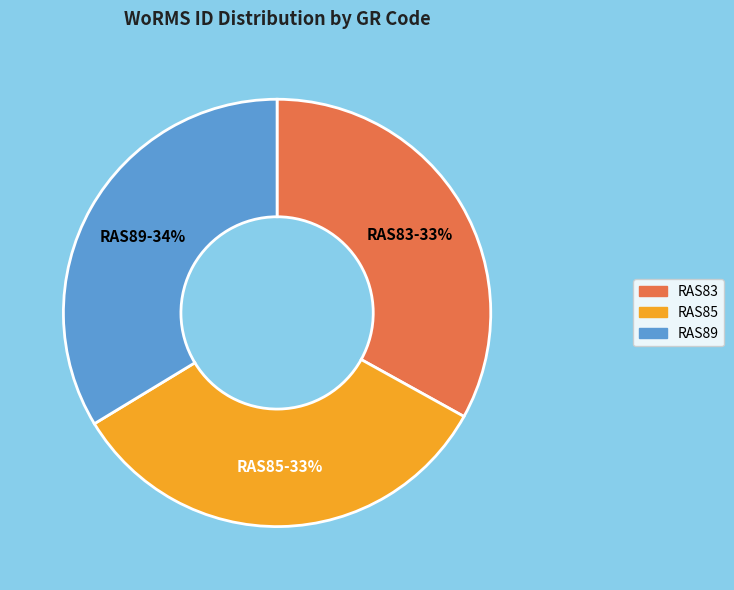

Approximately how many times larger is the value at RAS85 compared to RAS83?

1.0